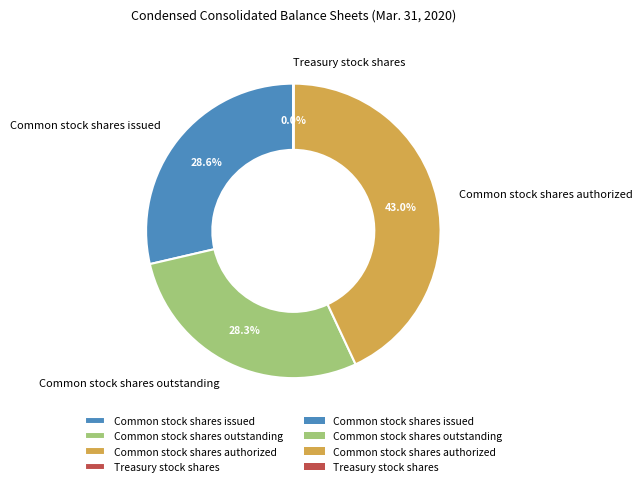

To the nearest percent, what portion does Common stock shares issued represent?

29%